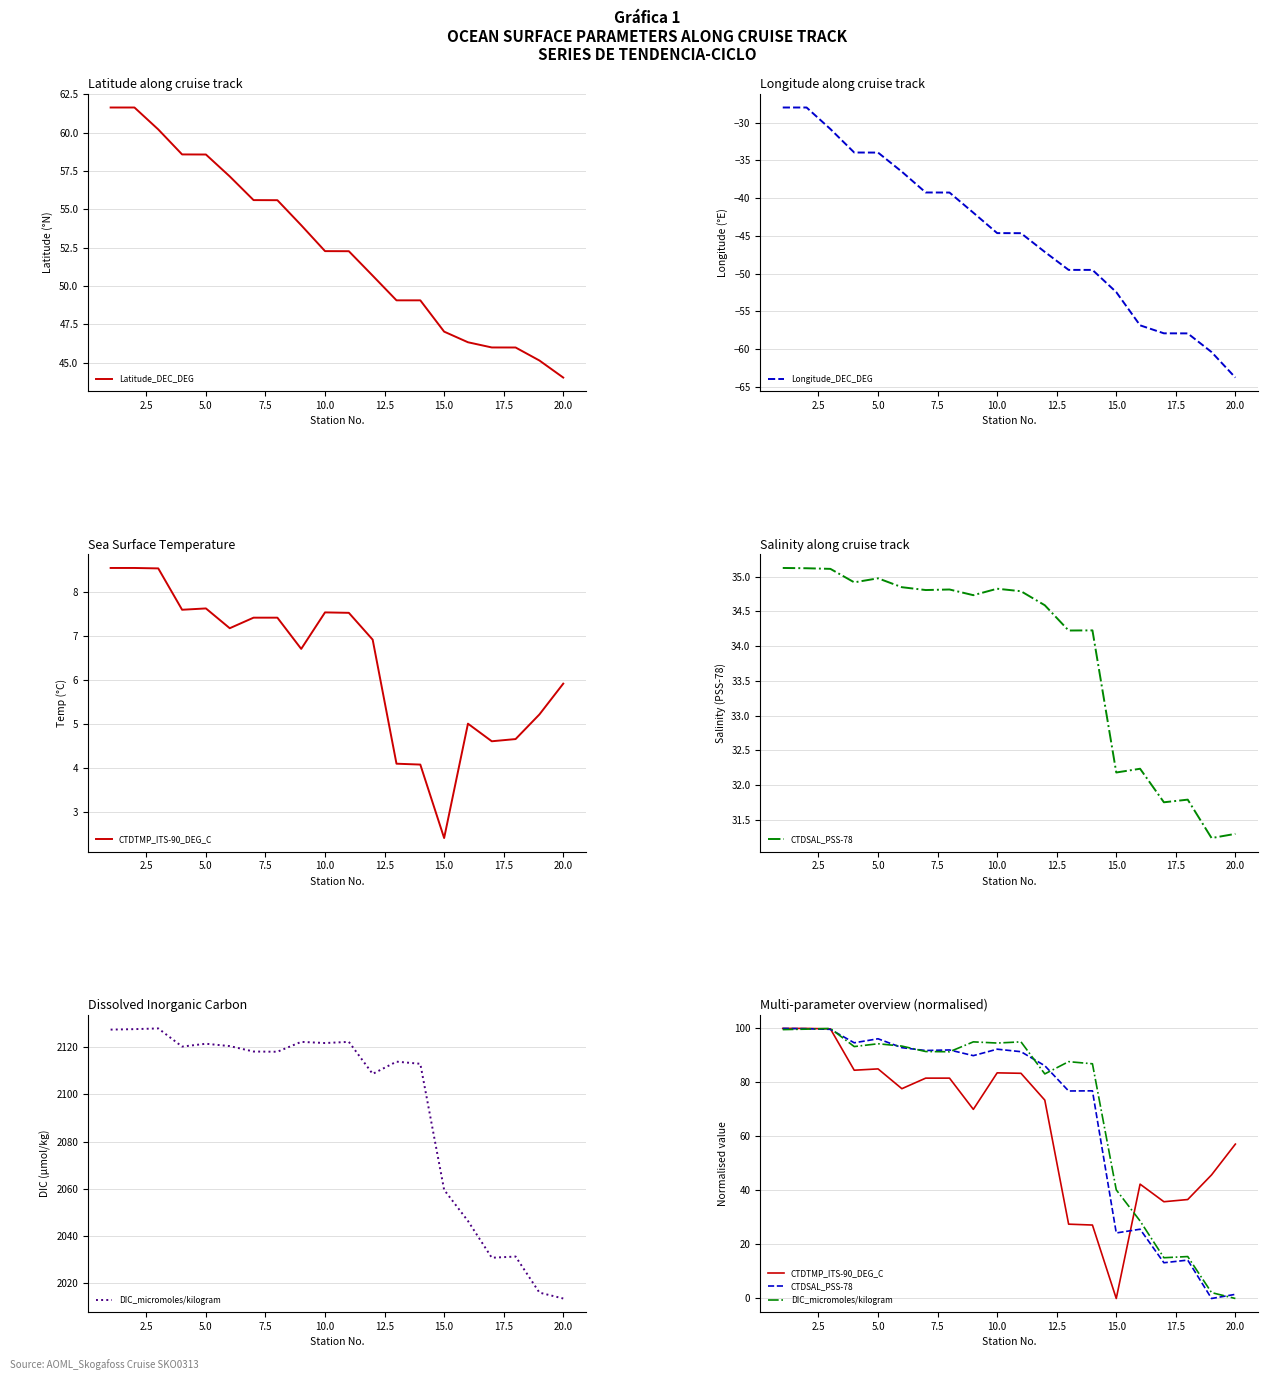

The Longitude_DEC_DEG series shows -52.5 at 15.0. True or false?

True